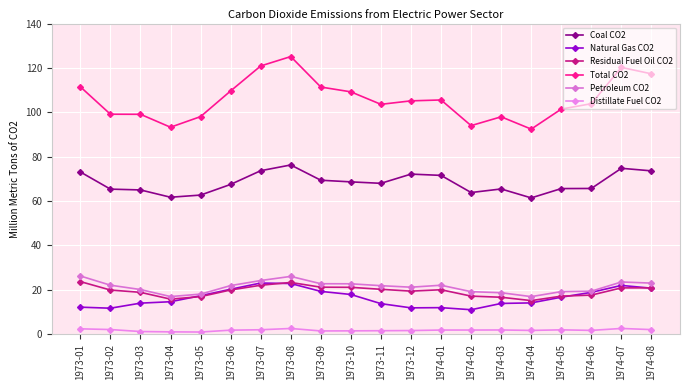

How many values in the Total CO2 series exceed 105?

10